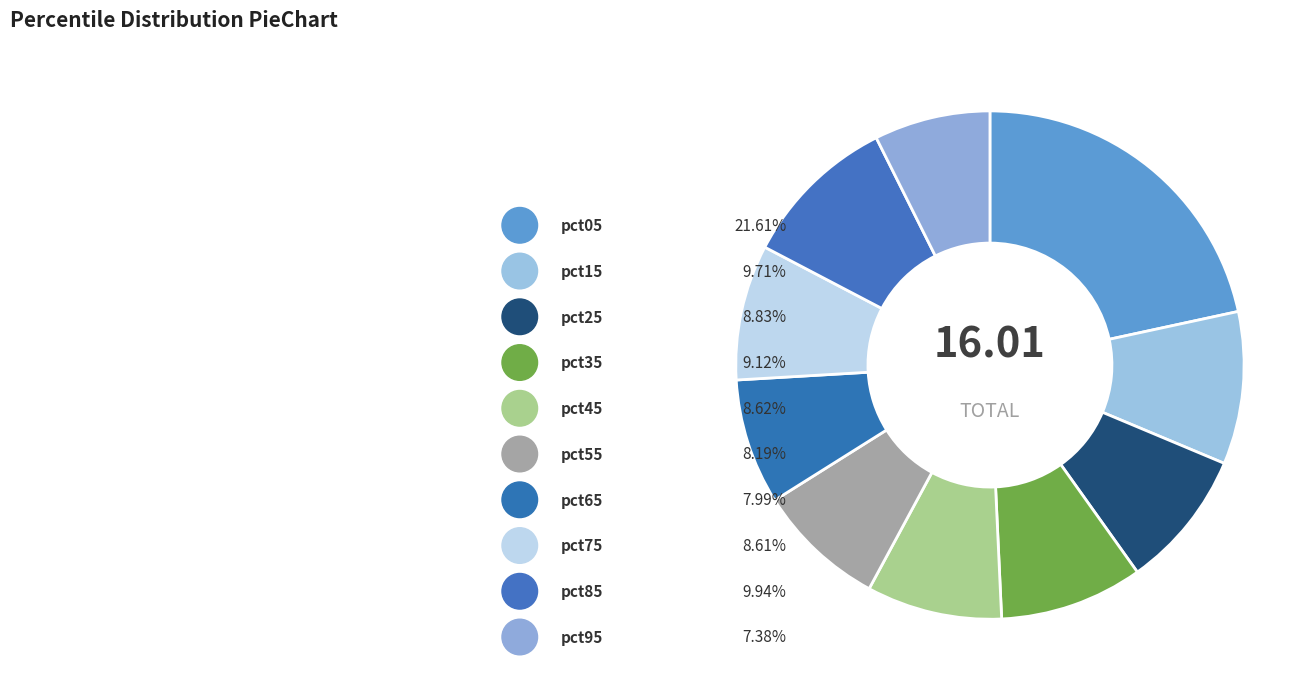

Which slice is the largest?

pct05